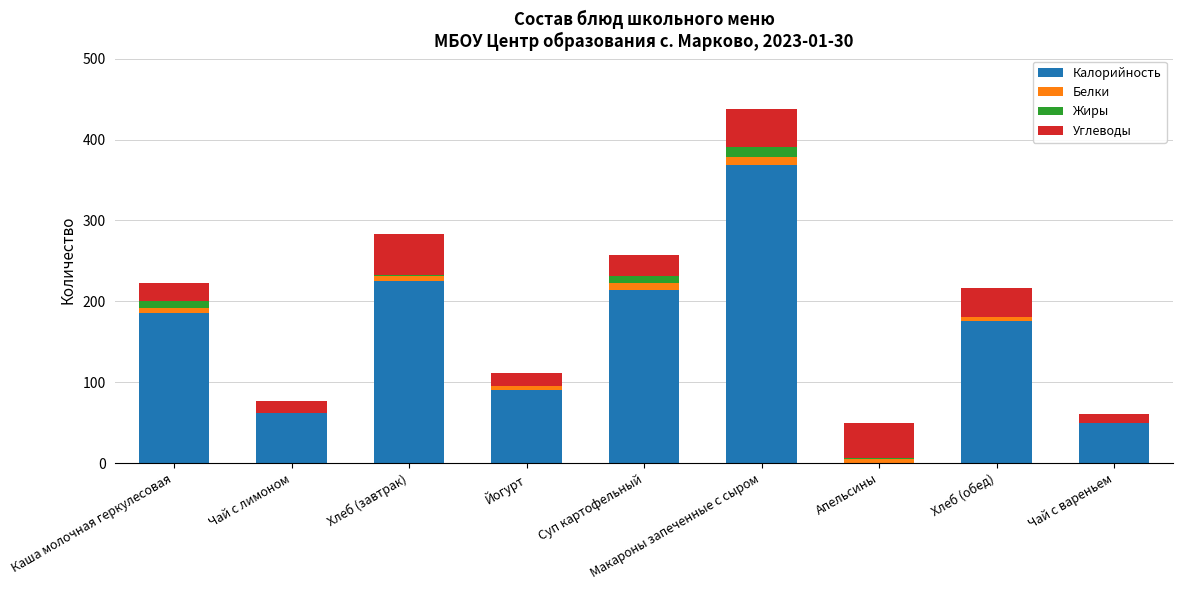

True or false: Калорийность has a value of 103 at Каша молочная геркулесовая.

False